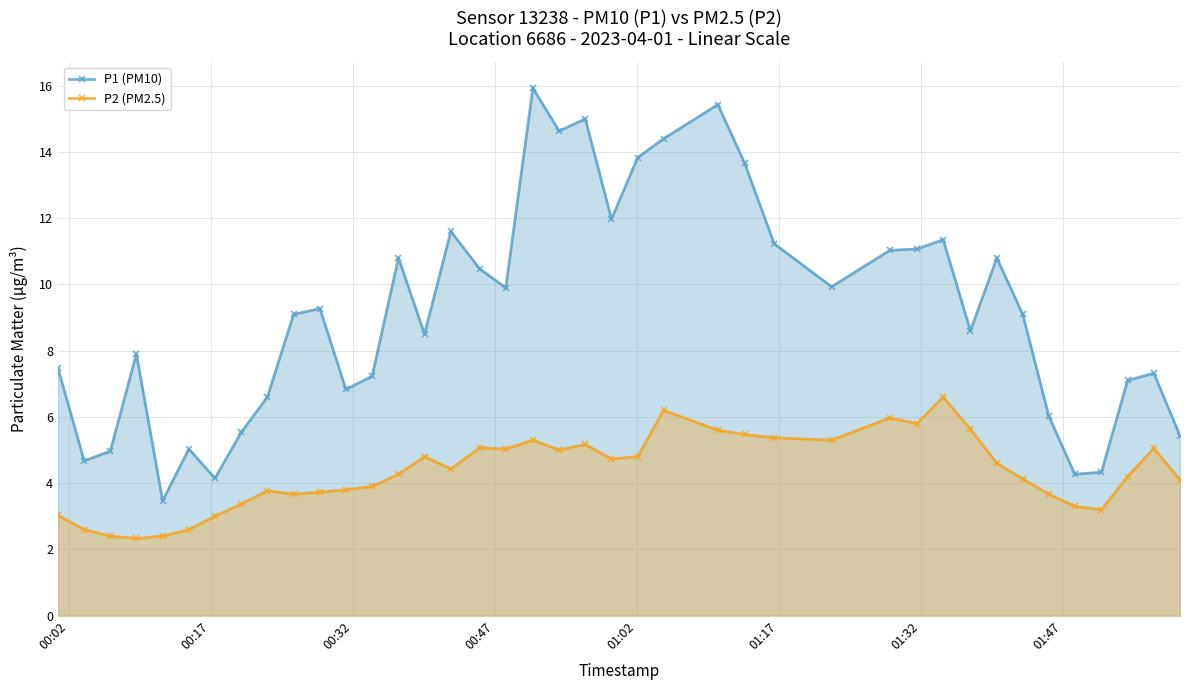

Which series has the largest total across all categories?

P1 (PM10)